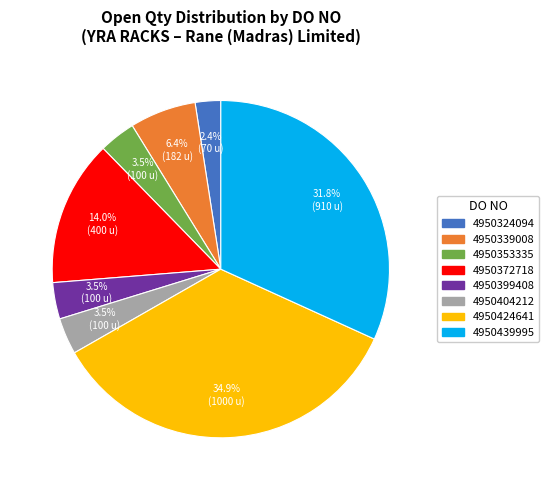

Which category has the biggest portion of the pie?

4950424641